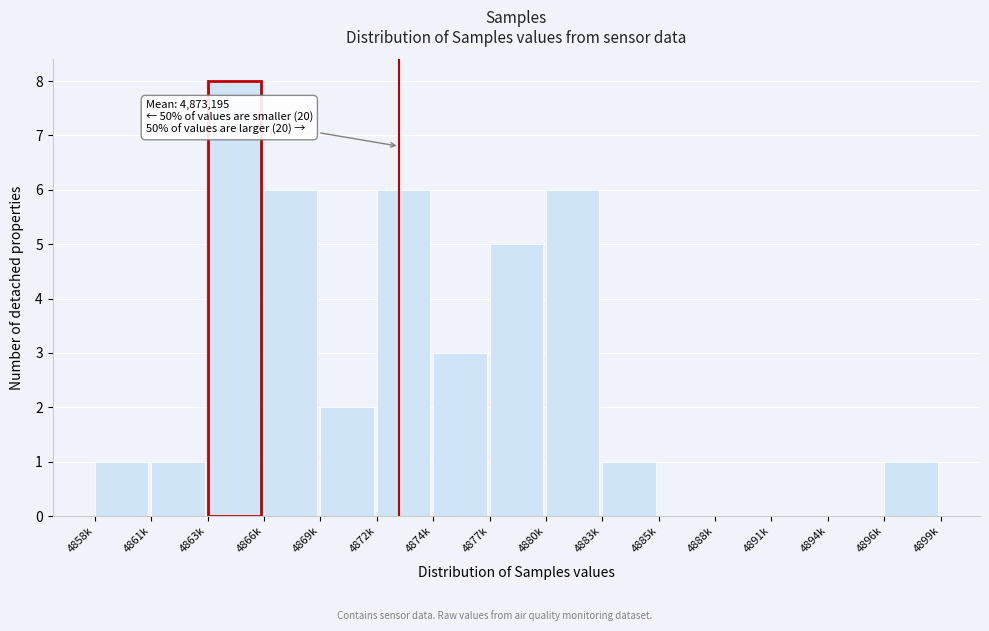

Reading left to right, transcribe all the data shown in this chart.

4858k=1	4861k=1	4863k=8	4866k=6	4869k=2	4872k=6	4874k=3	4877k=5	4880k=6	4883k=1	4885k=0	4888k=0	4891k=0	4894k=0	4896k=1